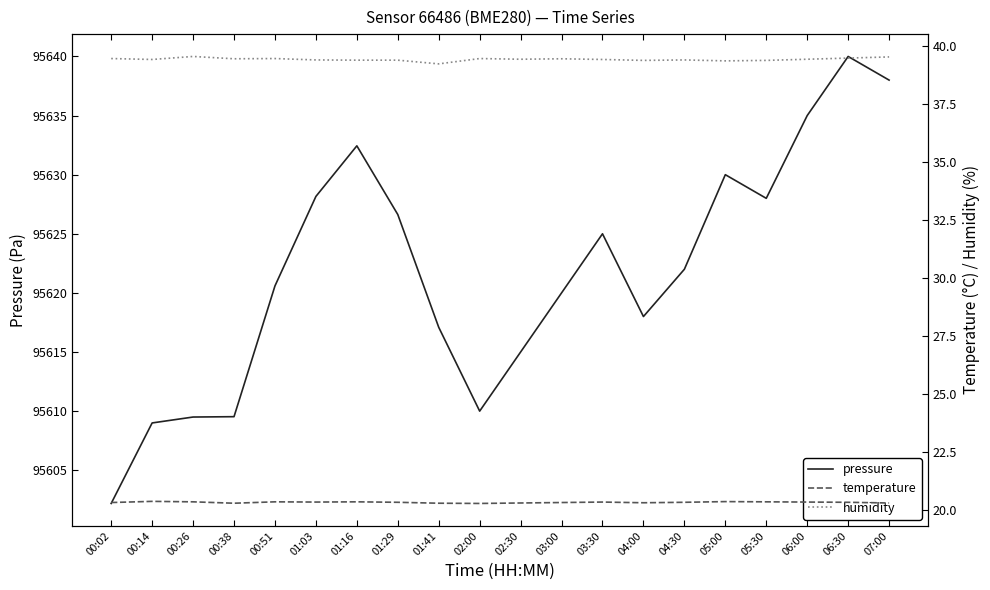

Between 02:00 and 03:00, which series saw the biggest shift?

pressure